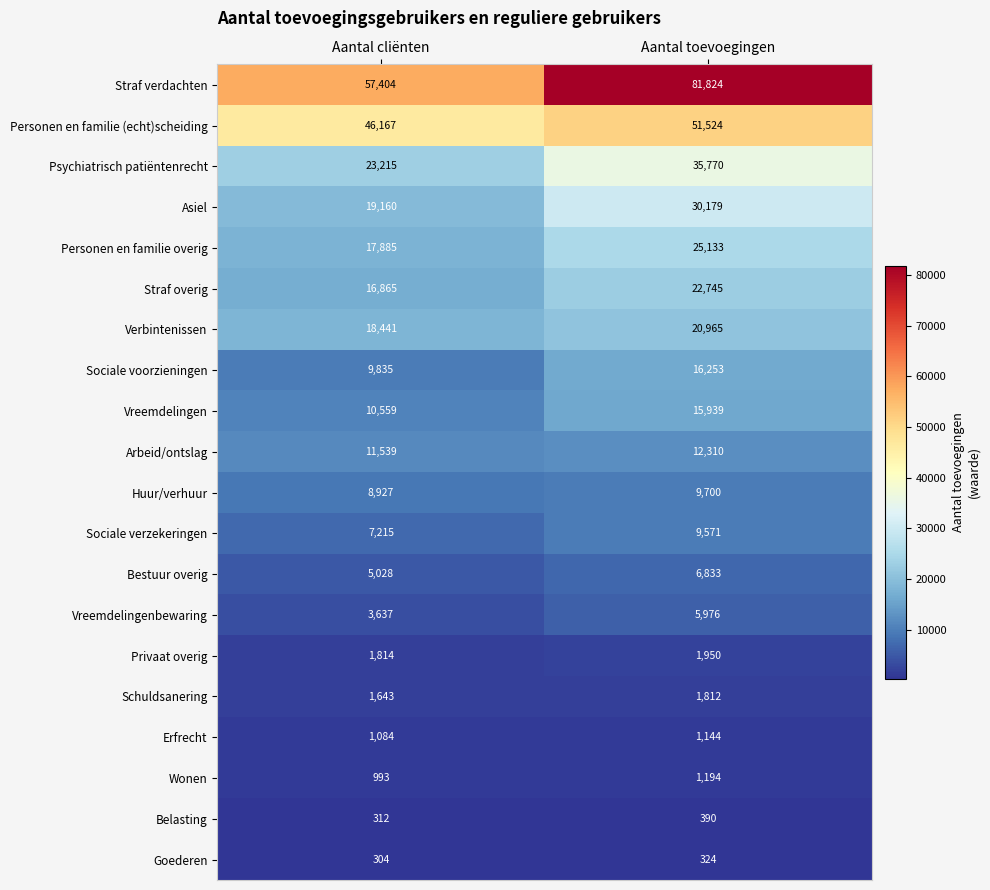

Is it true that Privaat overig equals 1950 at Aantal toevoegingen?

True